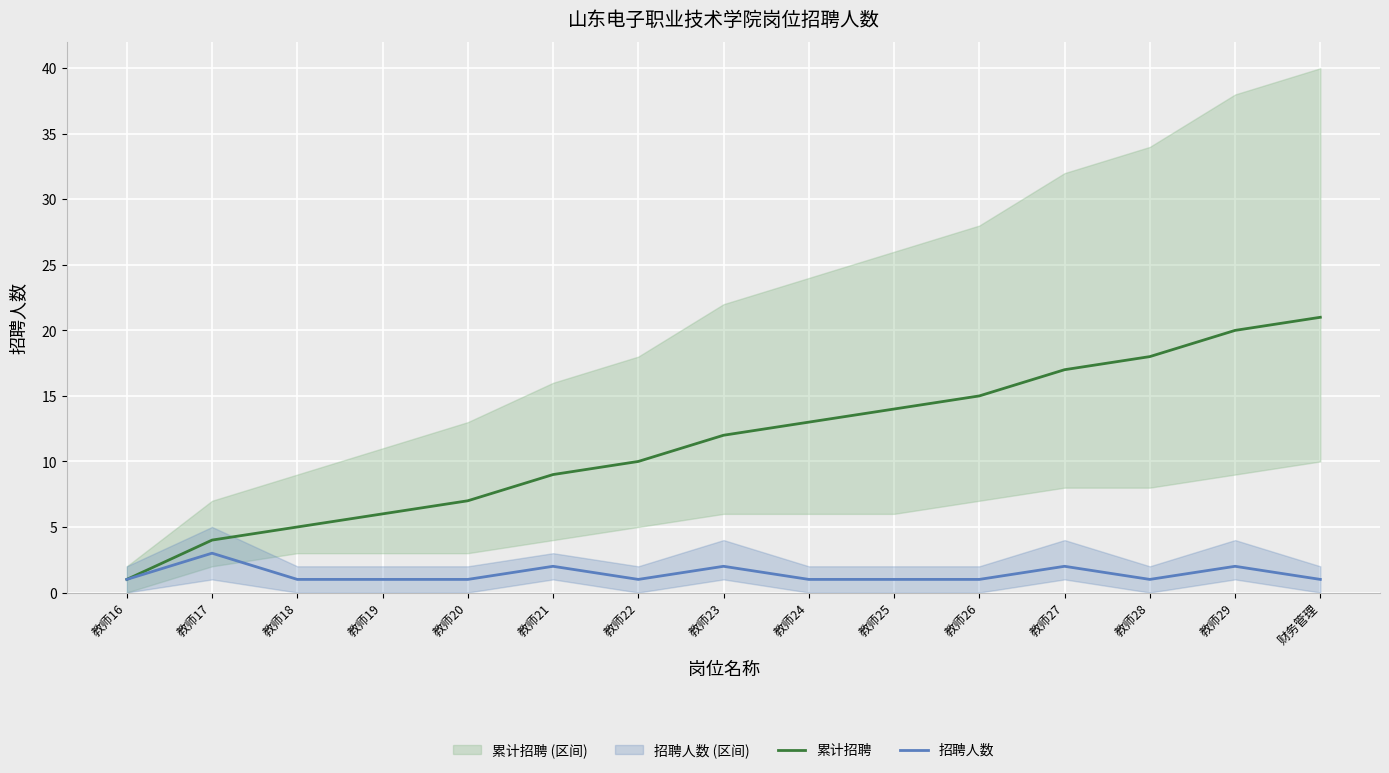

How many lines are shown in the chart?

2